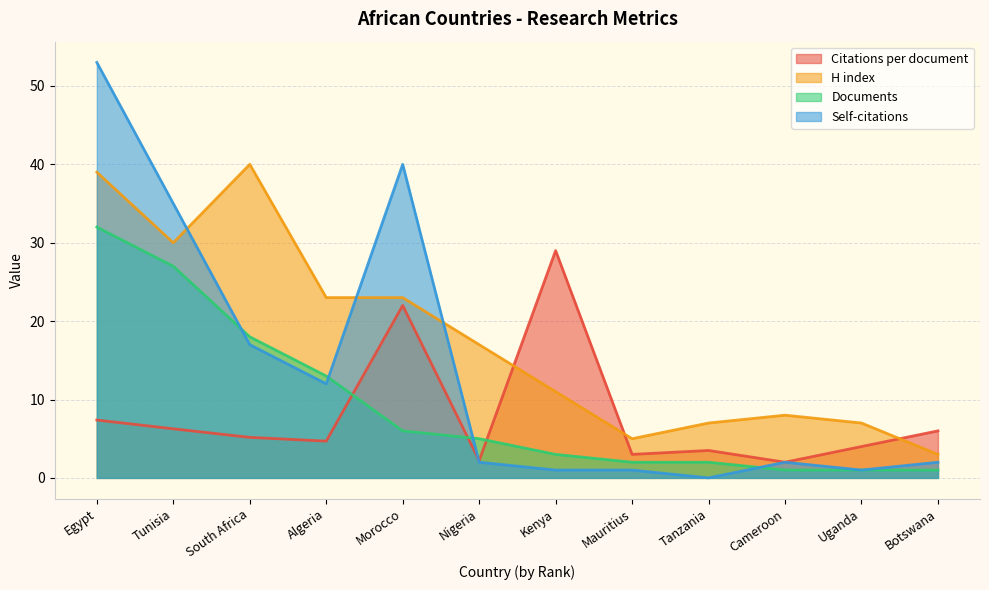

True or false: Citations per document and Documents cross at least once.

True